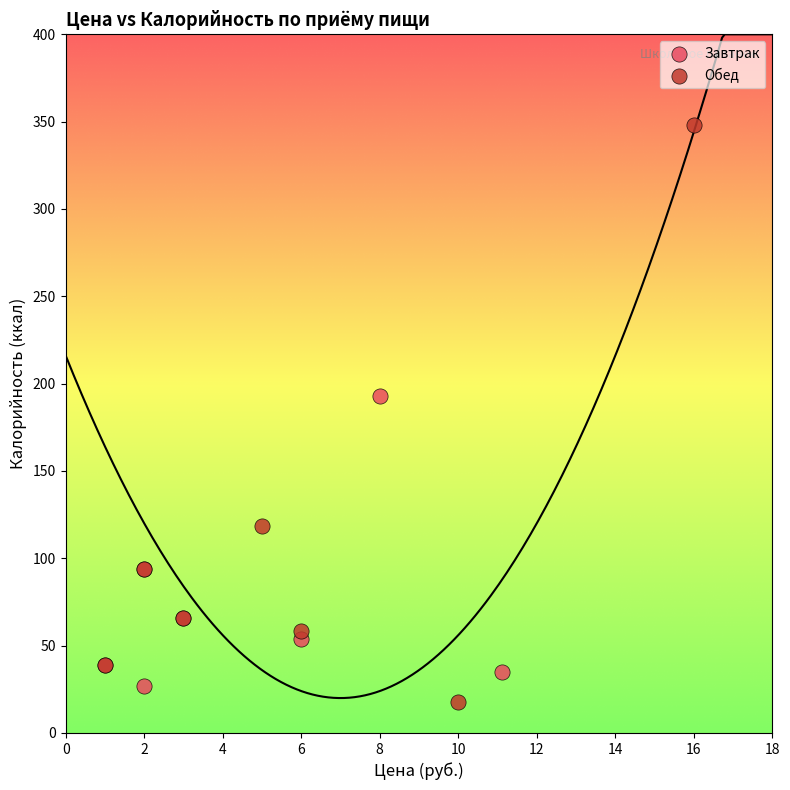

What are all the series names shown in the legend?

Завтрак, Обед